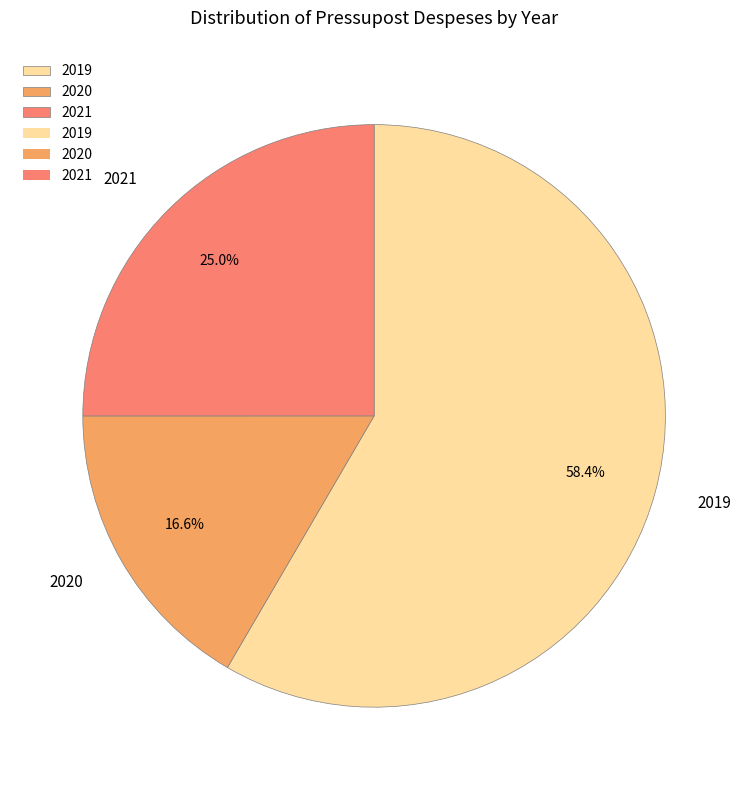

Between 2020 and 2019, which is larger?

2019